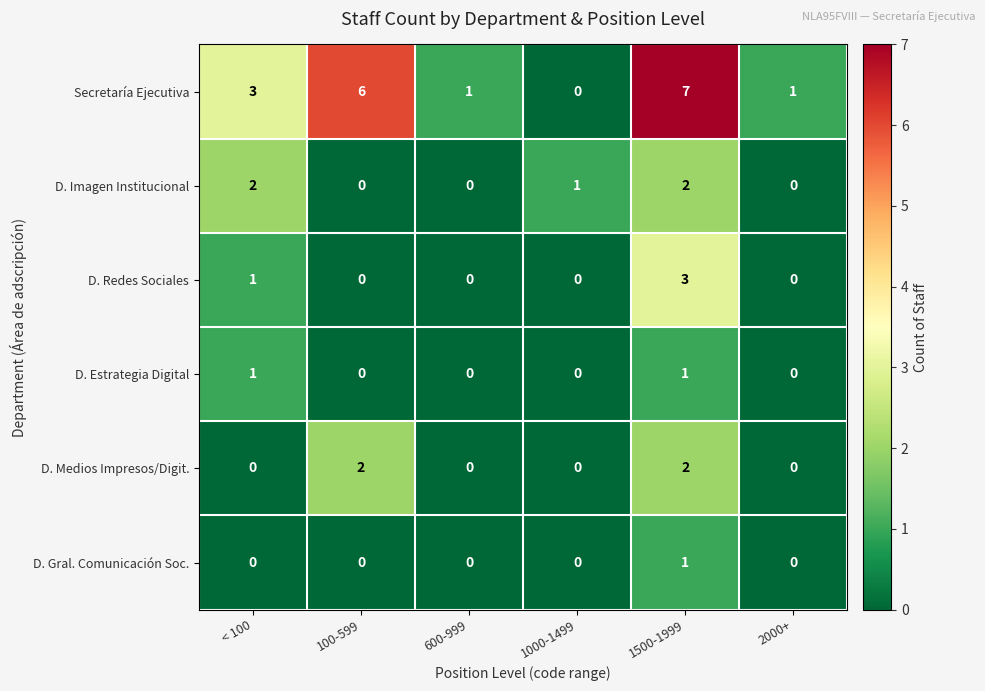

At which category is the sum across all series the highest?

1500-1999